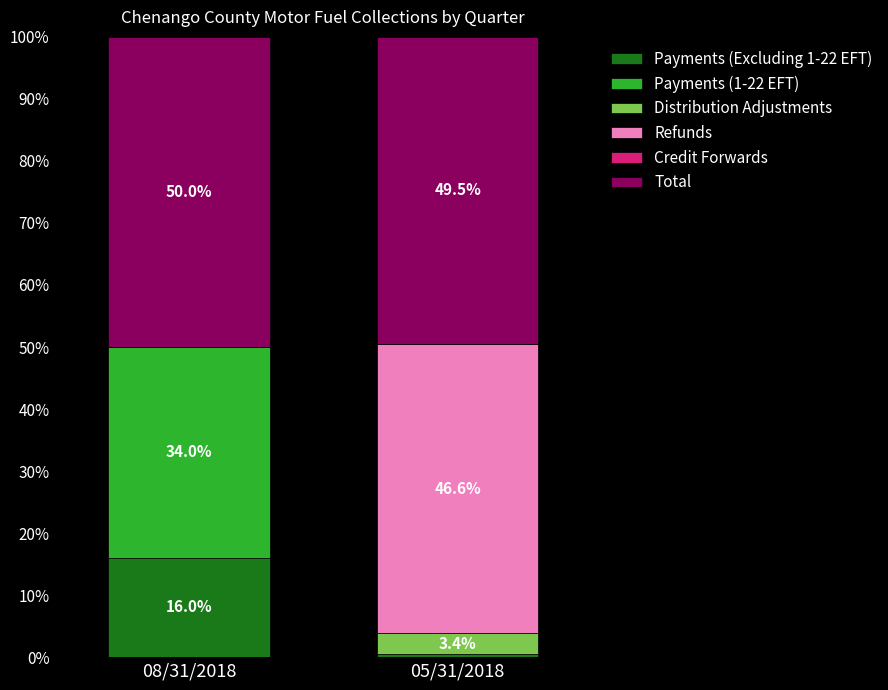

Which category has the highest value in the Payments (Excluding 1-22 EFT) series?

08/31/2018